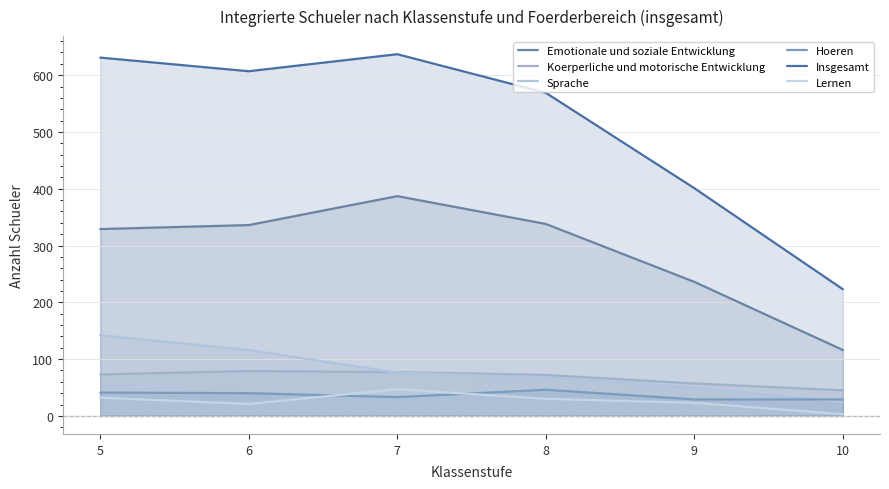

What is the sum of the Hoeren values at 8 and 10?

75